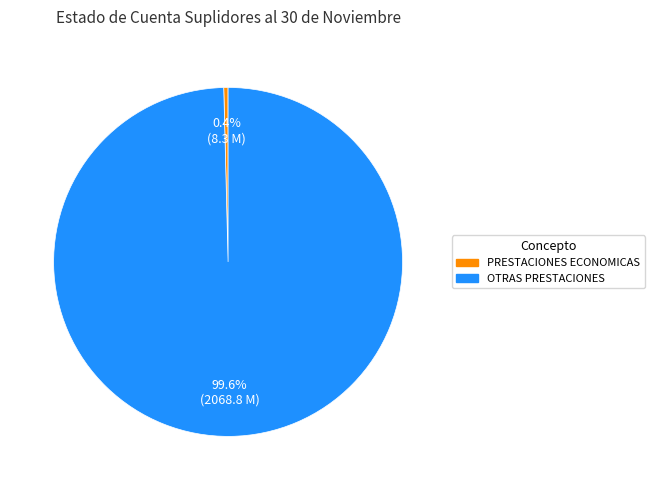

Does any single category account for the majority?

Yes